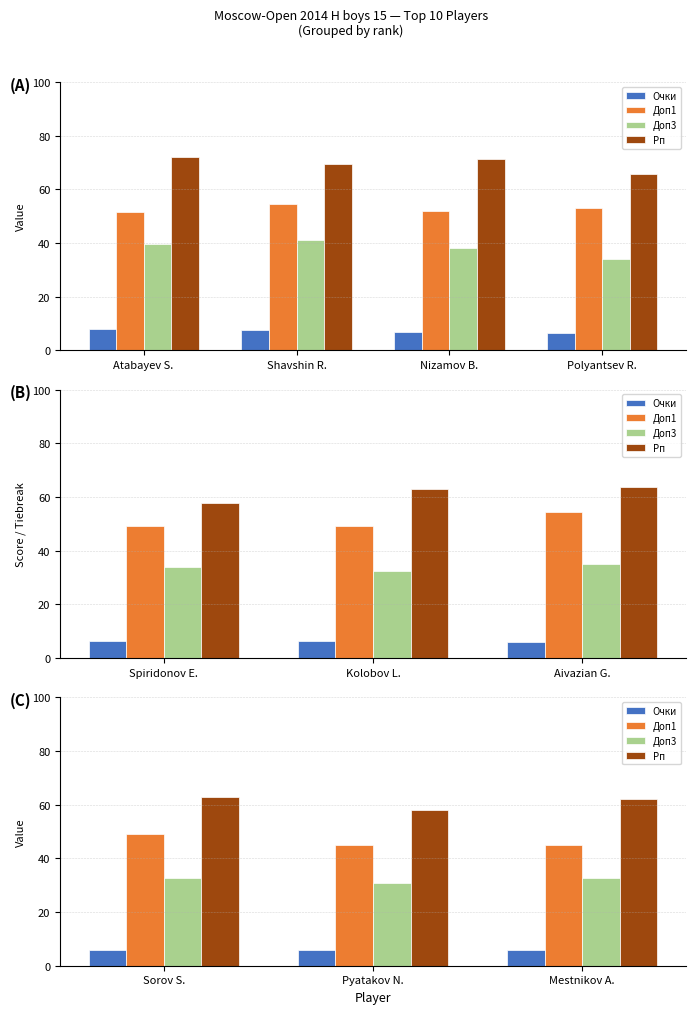

What is the label of the 2nd bar from the left?

Pyatakov N.